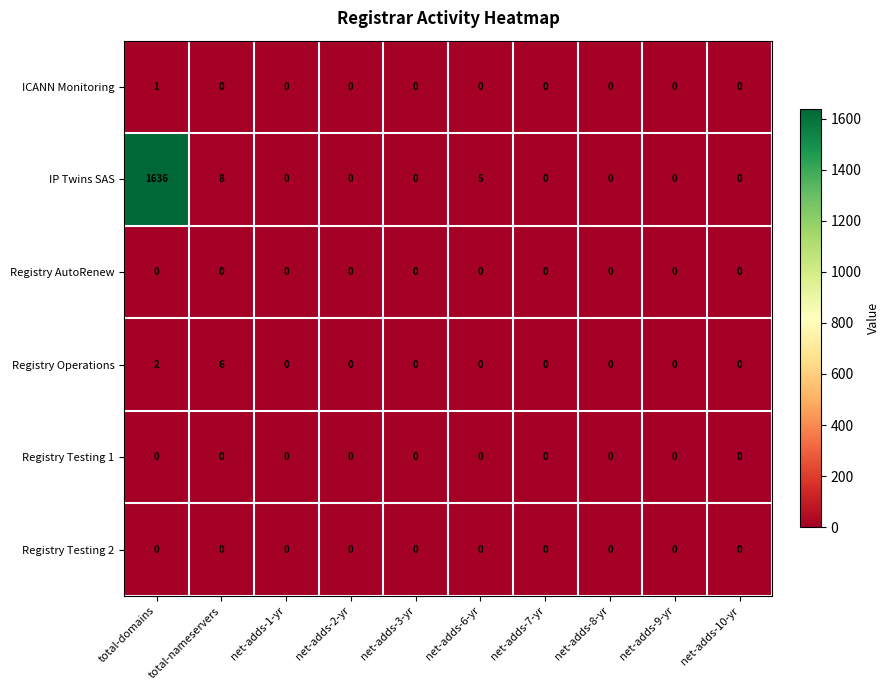

The value of Registry Testing 1 at net-adds-7-yr is 0. True or false?

True